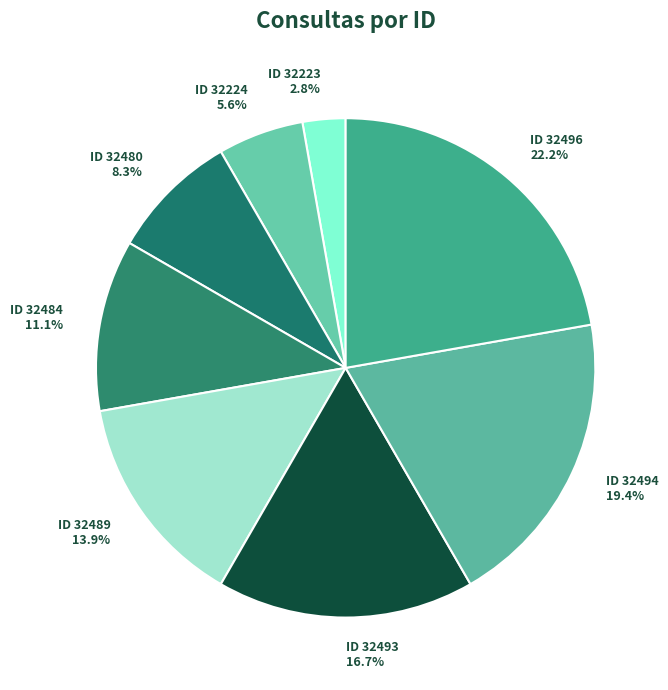

Rank the categories by value from highest to lowest.

ID 32496 22.2%, ID 32494 19.4%, ID 32493 16.7%, ID 32489 13.9%, ID 32484 11.1%, ID 32480 8.3%, ID 32224 5.6%, ID 32223 2.8%